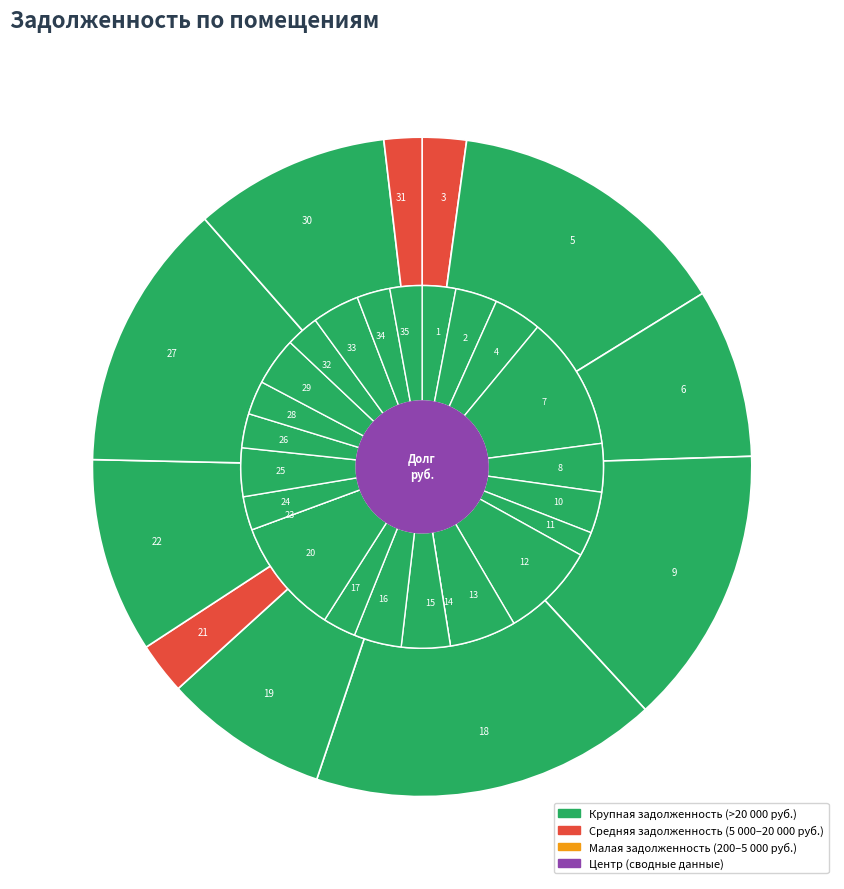

What is the change in value from 2 to 5?

+40906.4